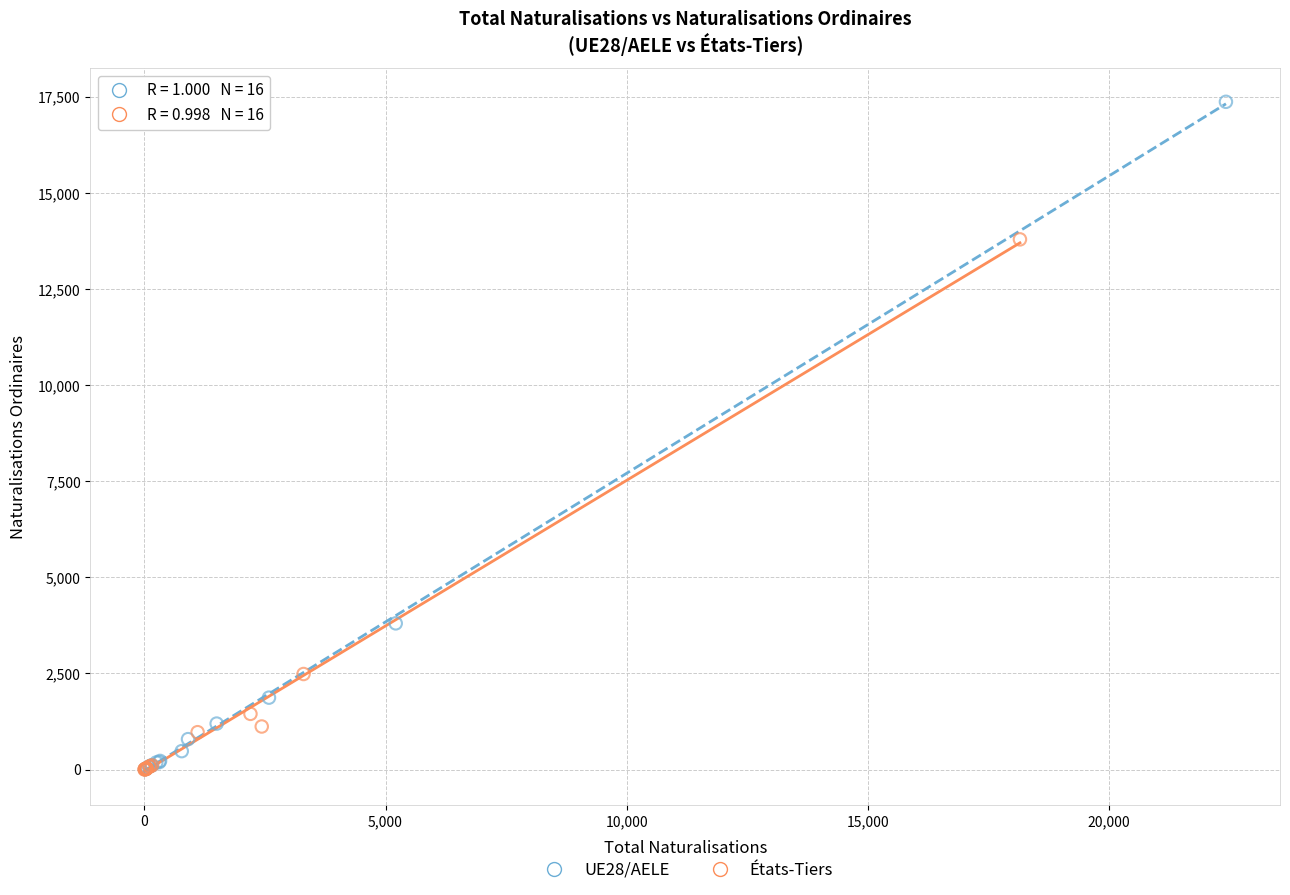

Which series reaches the maximum Y coordinate?

UE28/AELE